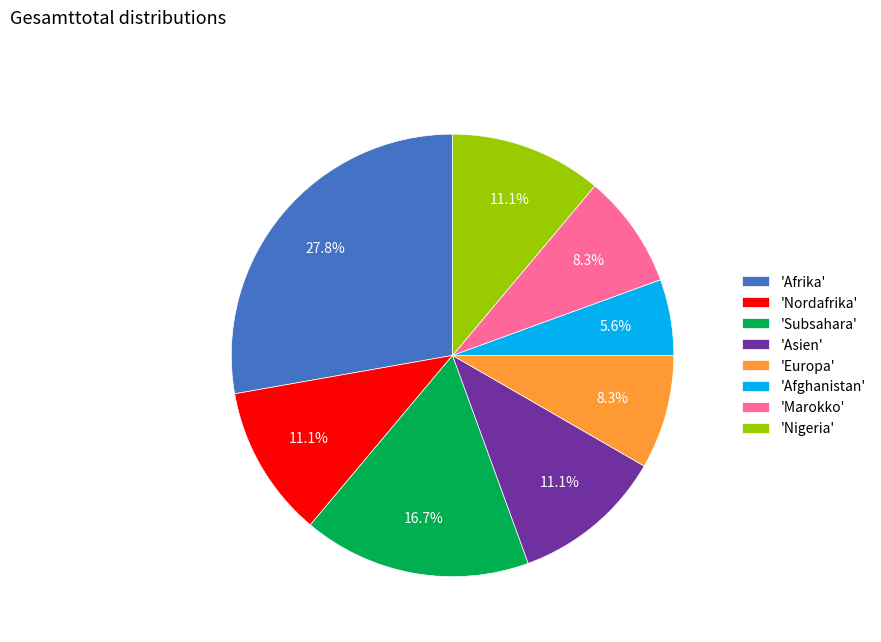

How many segments does this pie chart have?

8